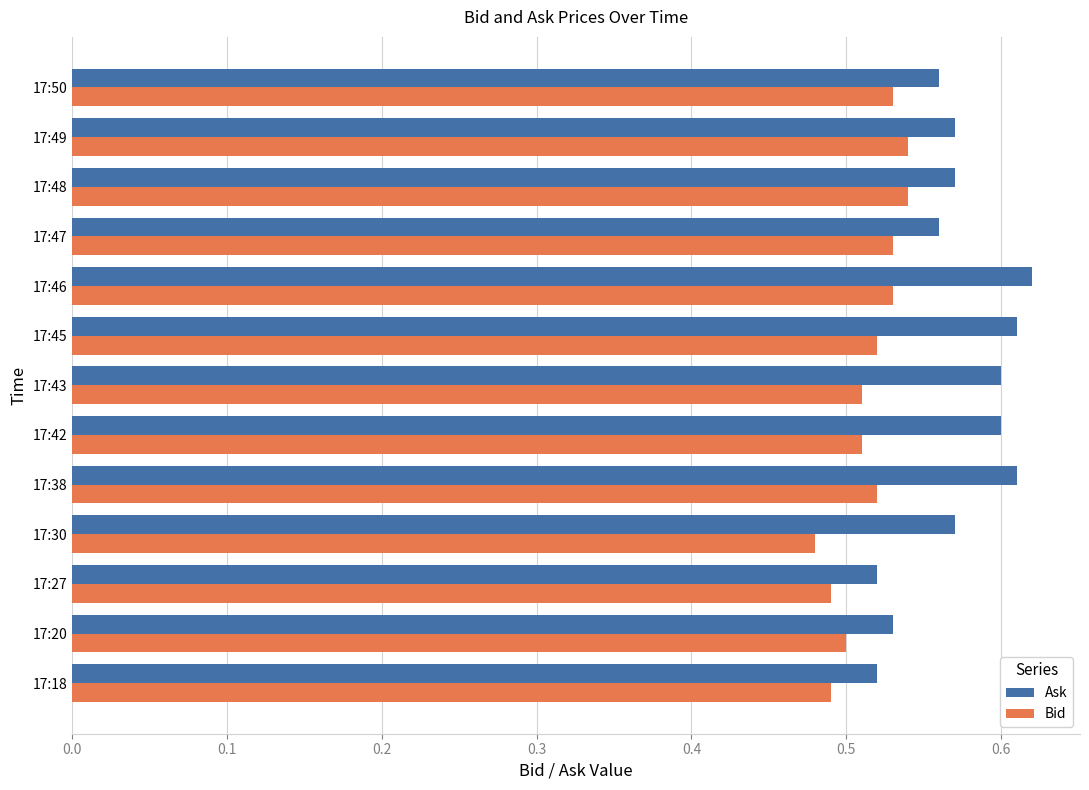

Rank the series by their maximum value, from highest to lowest.

Ask, Bid